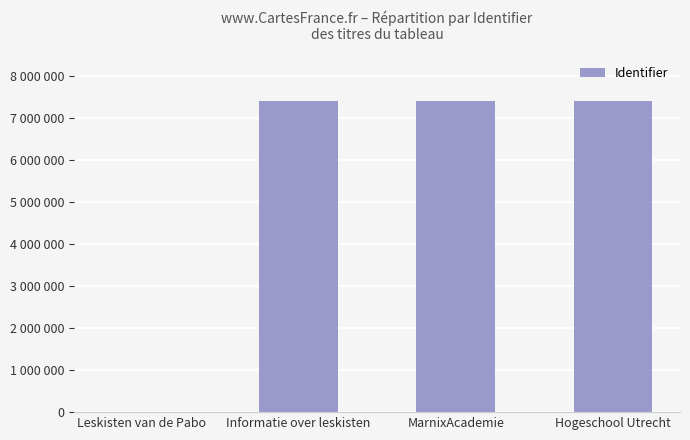

The value at Informatie over leskisten is 12675036. True or false?

False